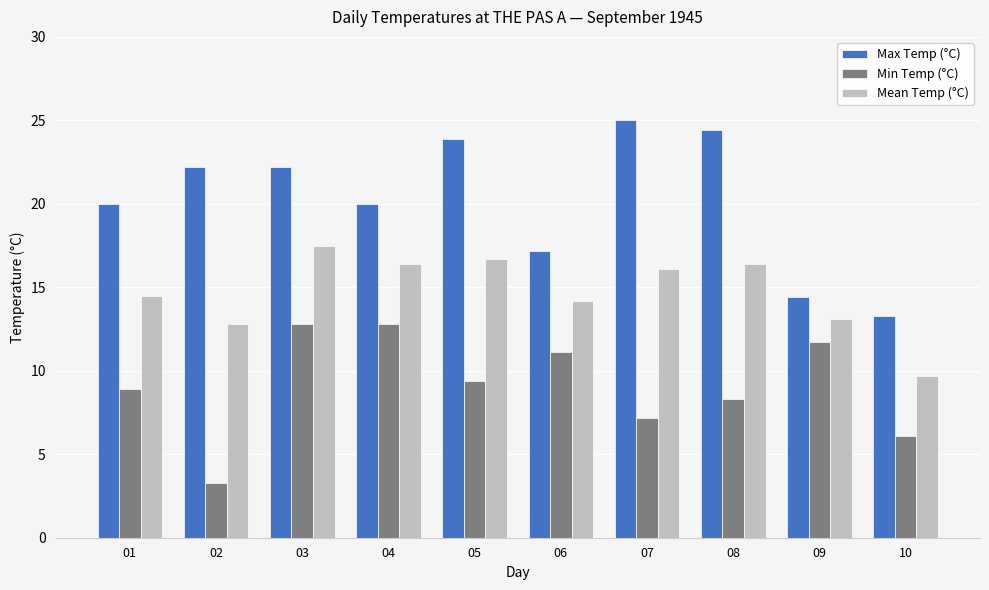

How many bars are there in total?

30